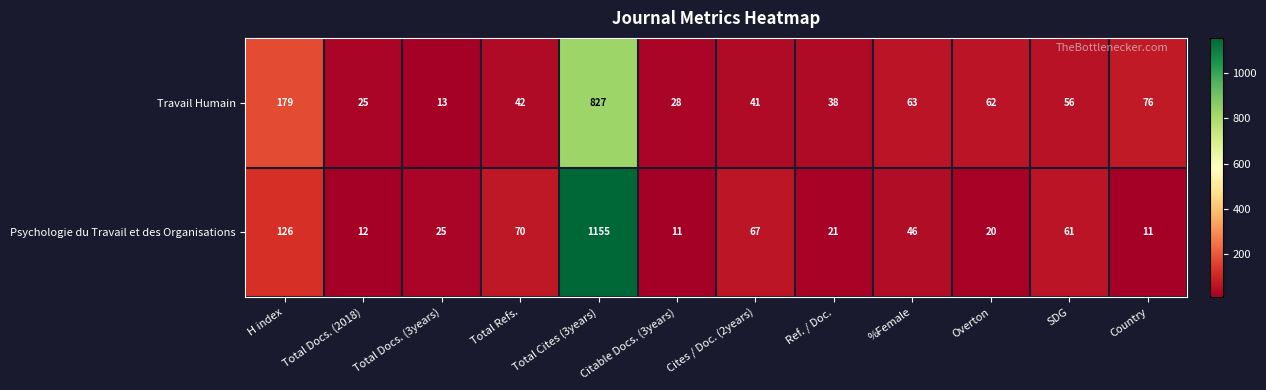

How many data points does each series have?

12